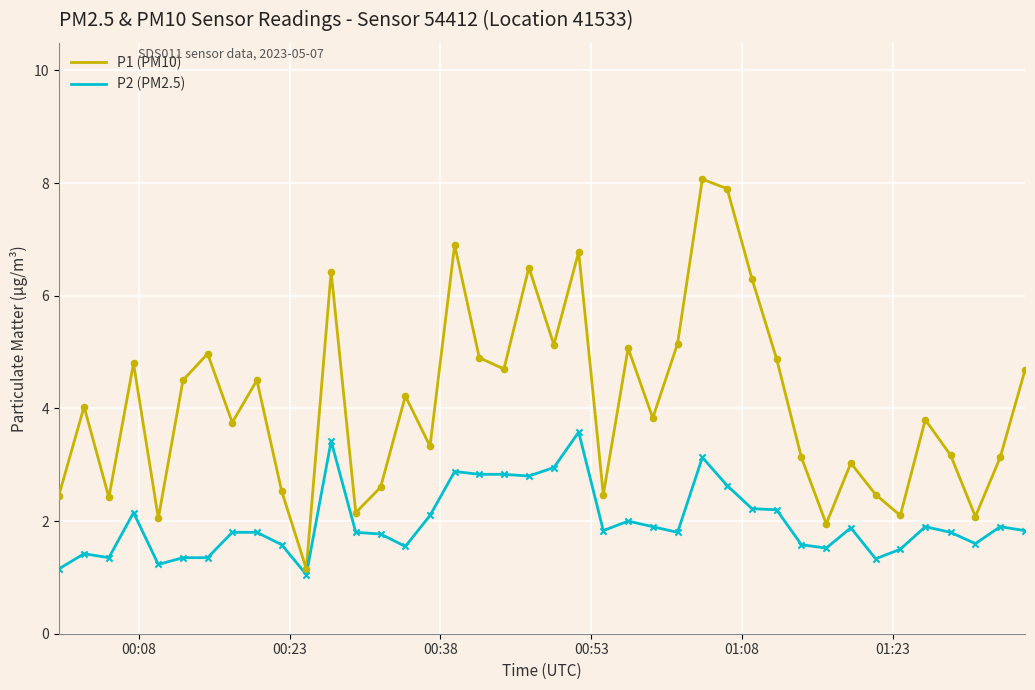

Which series has the widest spread of values?

P1 (PM10)